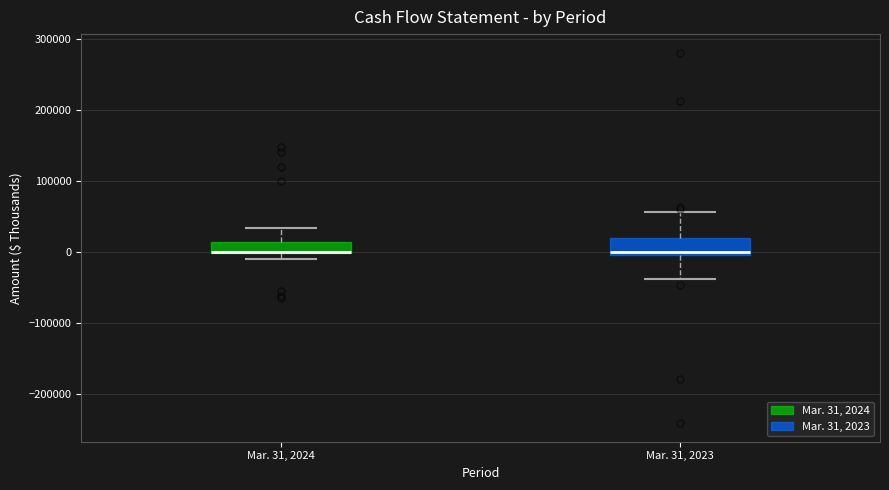

Where is the upper edge of the box for Mar. 31, 2024 on the y-axis? The values are not printed on the chart, so give them approximately, as read against the axis.

10000